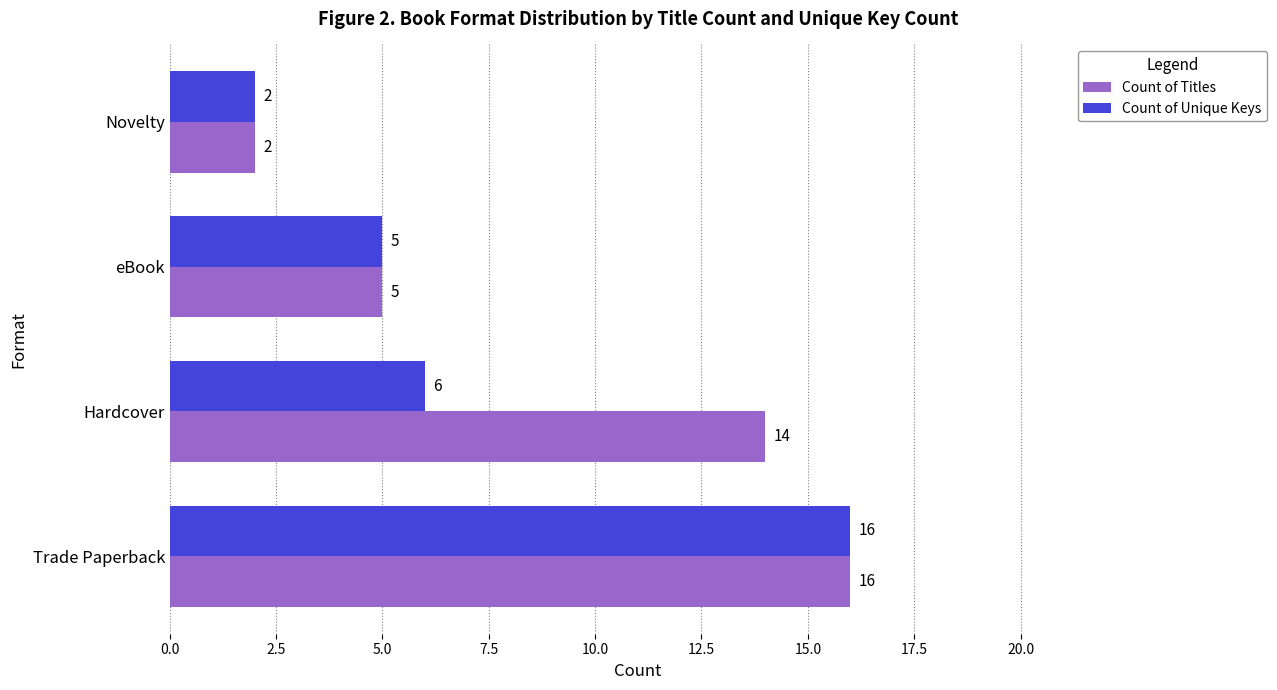

At Hardcover, list the series in order from smallest to largest.

Count of Unique Keys, Count of Titles